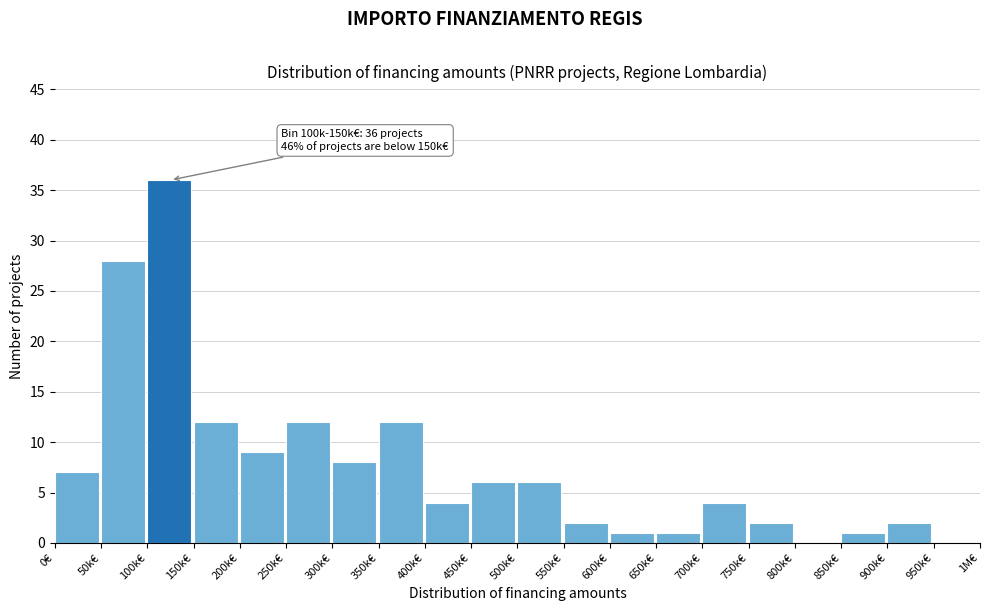

Reading left to right, transcribe all the data shown in this chart.

0€=7	50k€=28	100k€=36	150k€=12	200k€=9	250k€=12	300k€=8	350k€=12	400k€=4	450k€=6	500k€=6	550k€=2	600k€=1	650k€=1	700k€=4	750k€=2	800k€=0	850k€=1	900k€=2	950k€=0